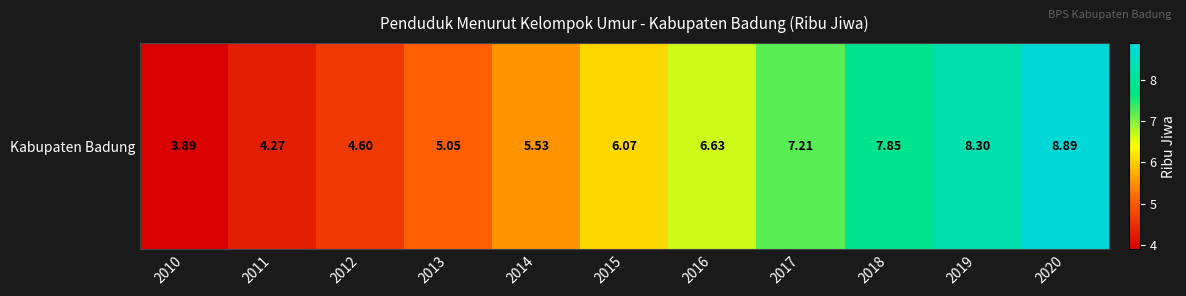

Is it true that the value at 2017 is 3.4?

False